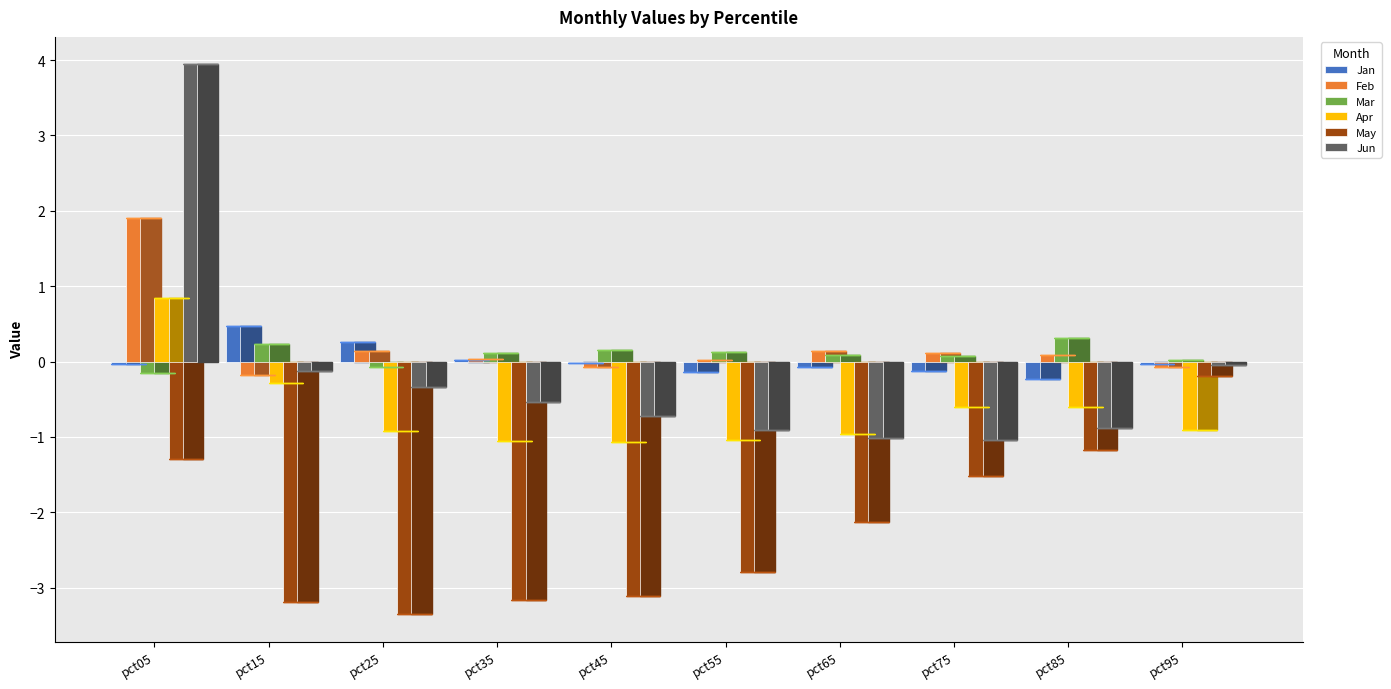

Are the bars grouped side by side (vs. stacked)?

Yes